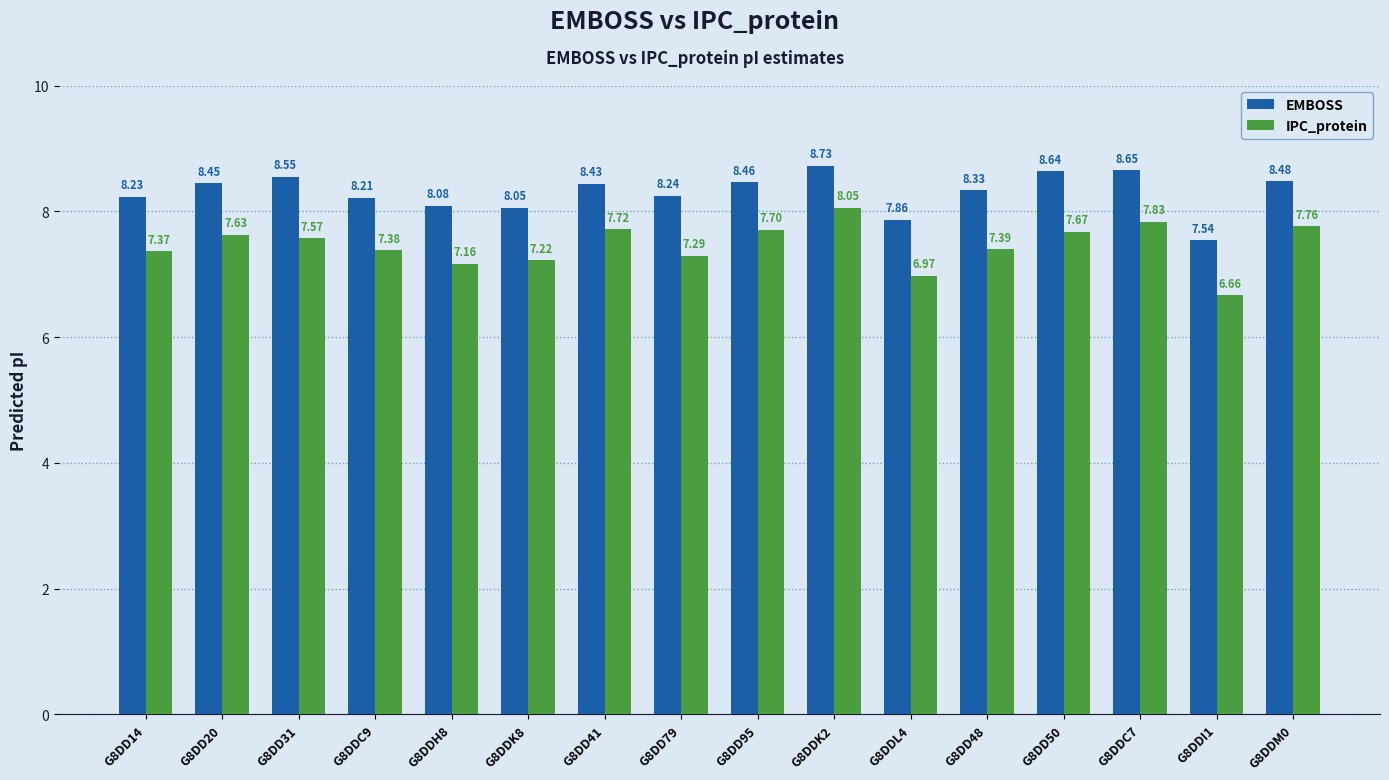

What is the difference between the highest and lowest values at G8DD79?

1.0